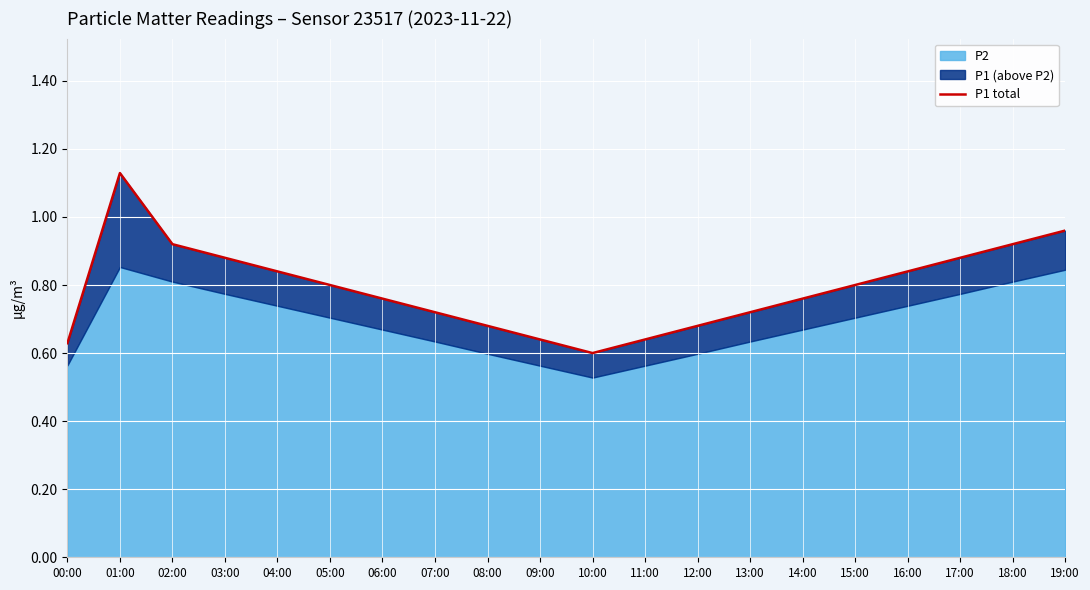

True or false: the data shows 0.9 at 18:00.

True